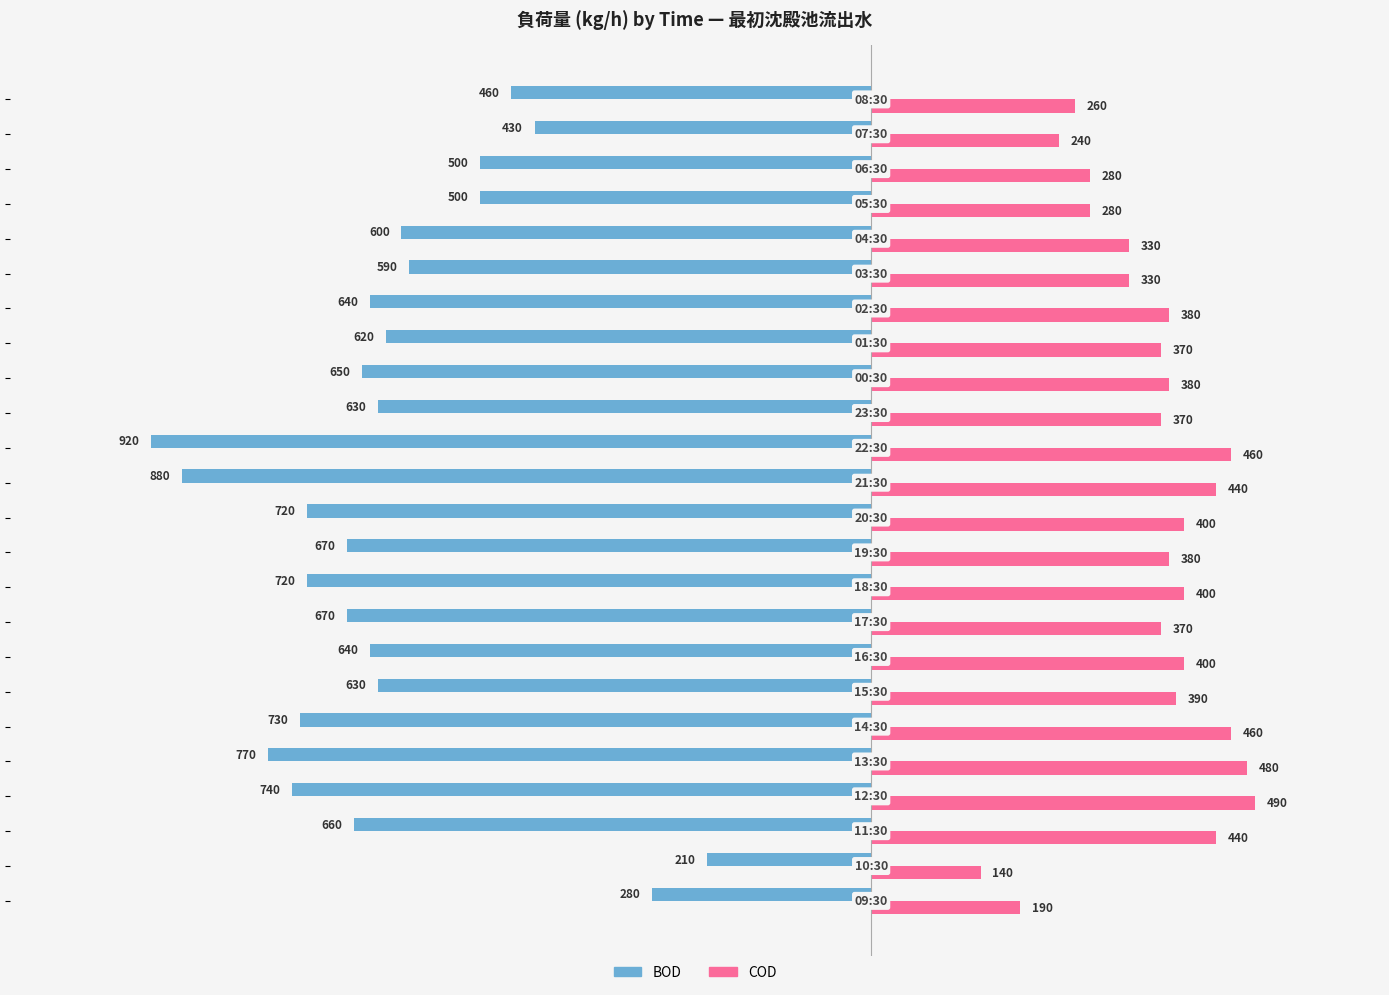

How many series are shown in this chart?

2